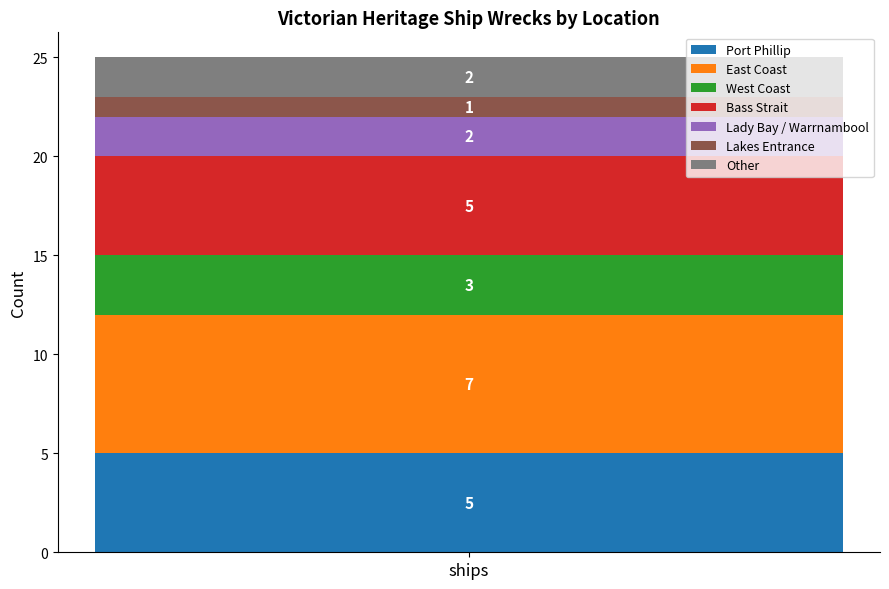

Reading left to right, transcribe the values for Port Phillip.

ships=5